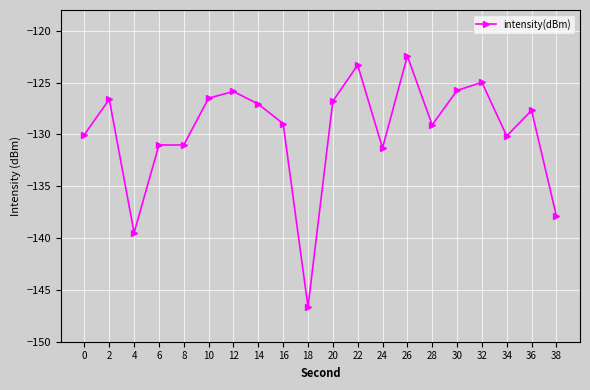

Which label corresponds to the largest value in the chart?

26